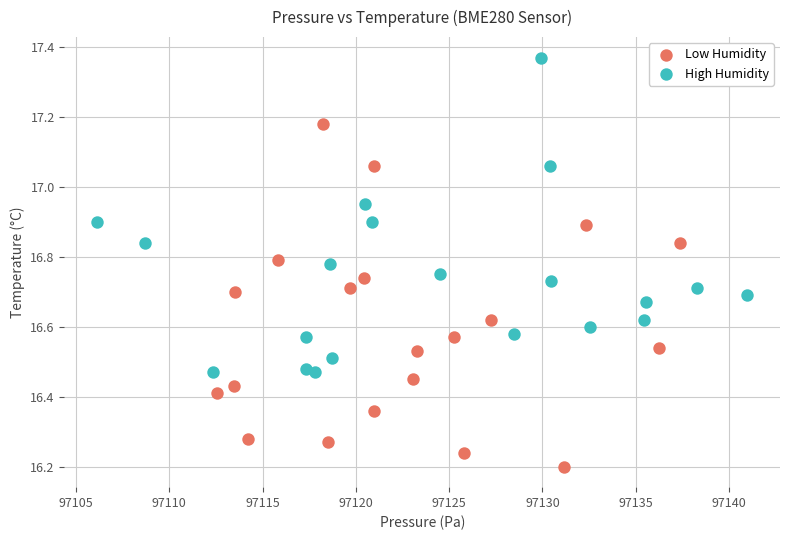

Which series contains the lowest Y value?

Low Humidity